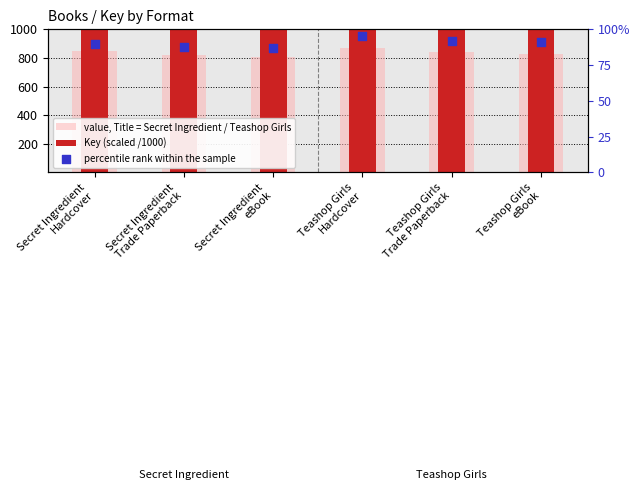

At which category is the sum across all series the highest?

Secret Ingredient
Hardcover